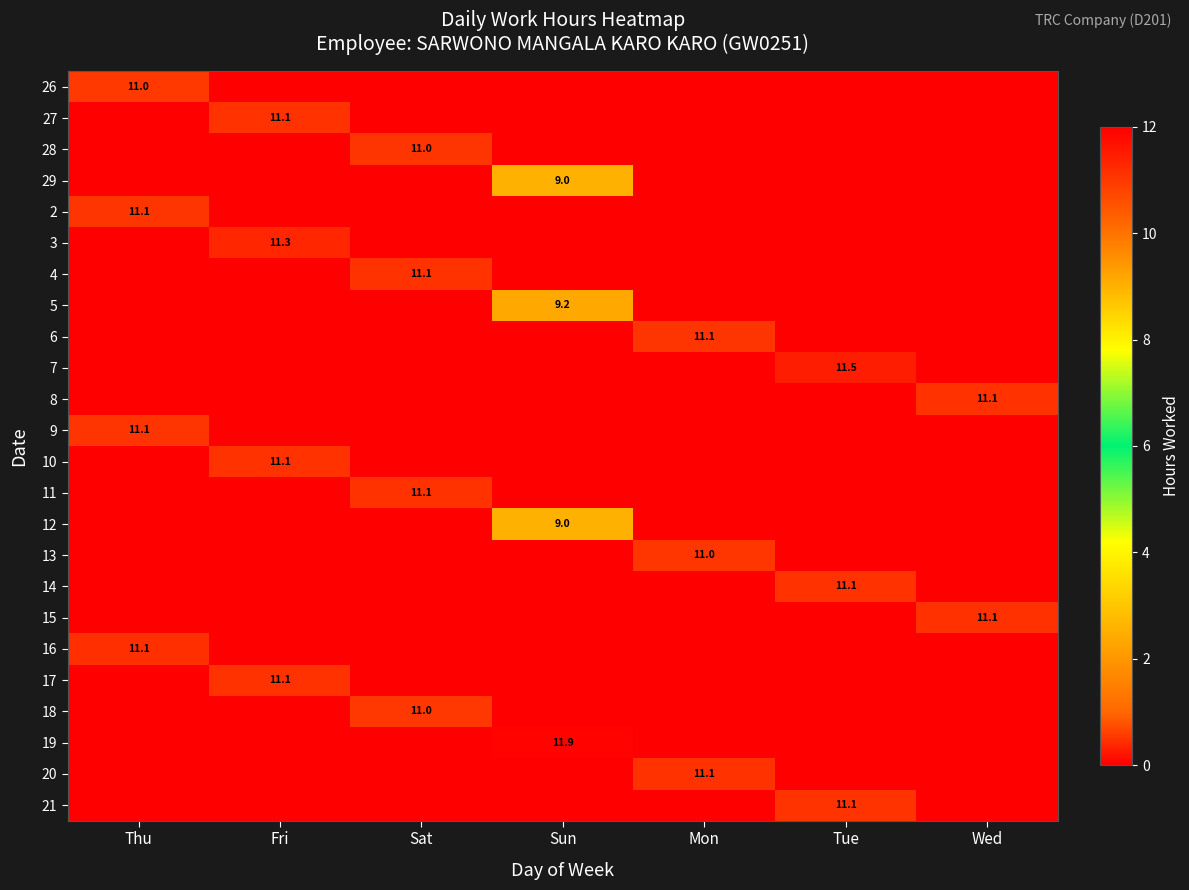

The 17 series shows 11.1 at Fri. True or false?

True